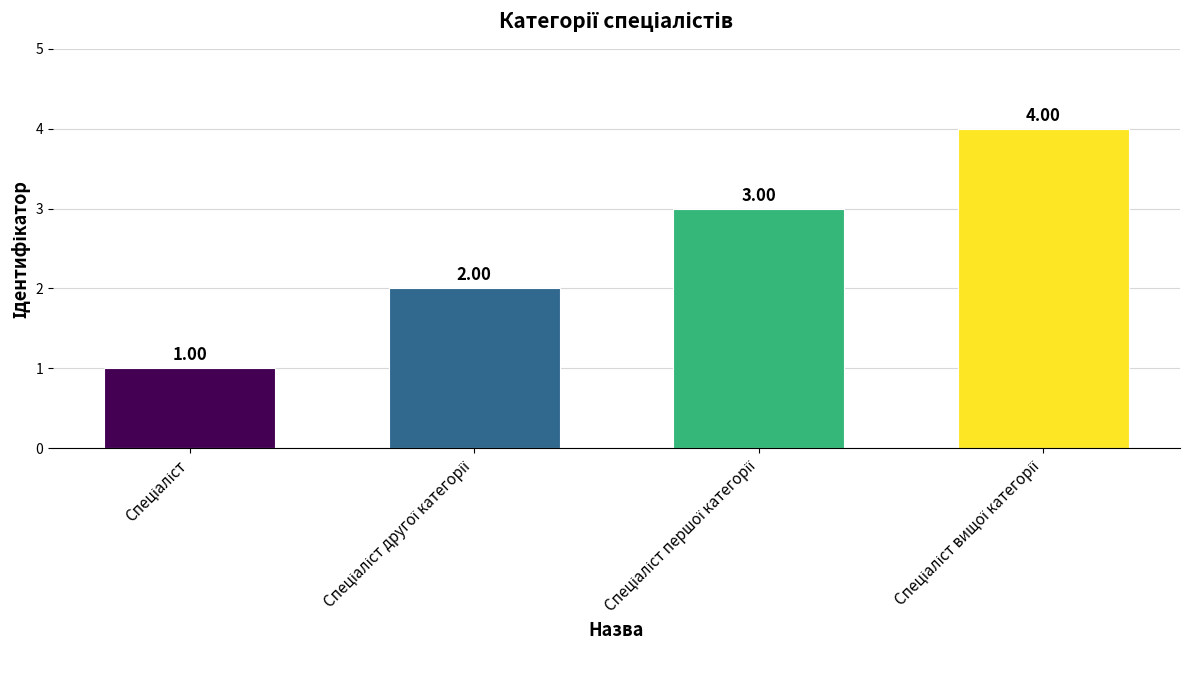

What is the difference between the maximum and minimum values?

3